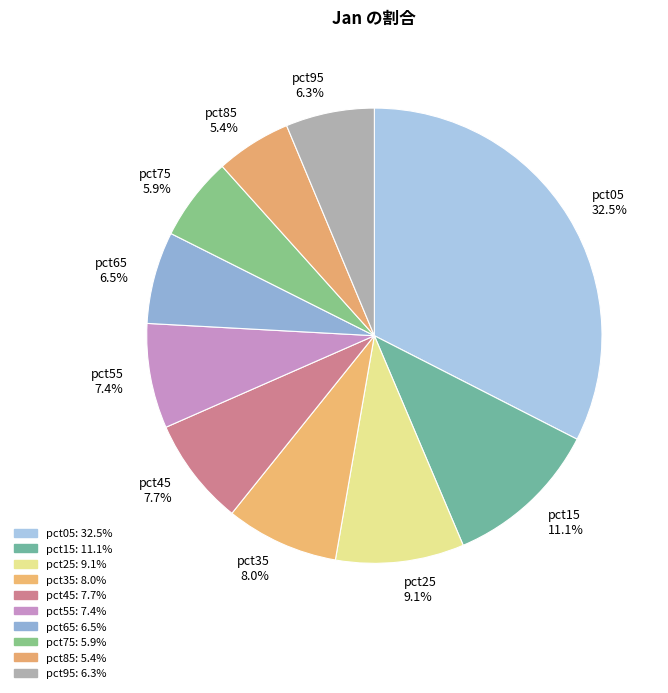

What percentage is NOT represented by pct15?

88.9%